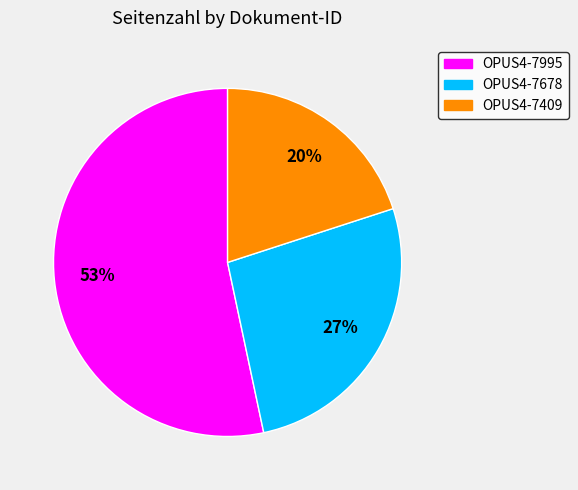

Count the number of slices in the pie.

3